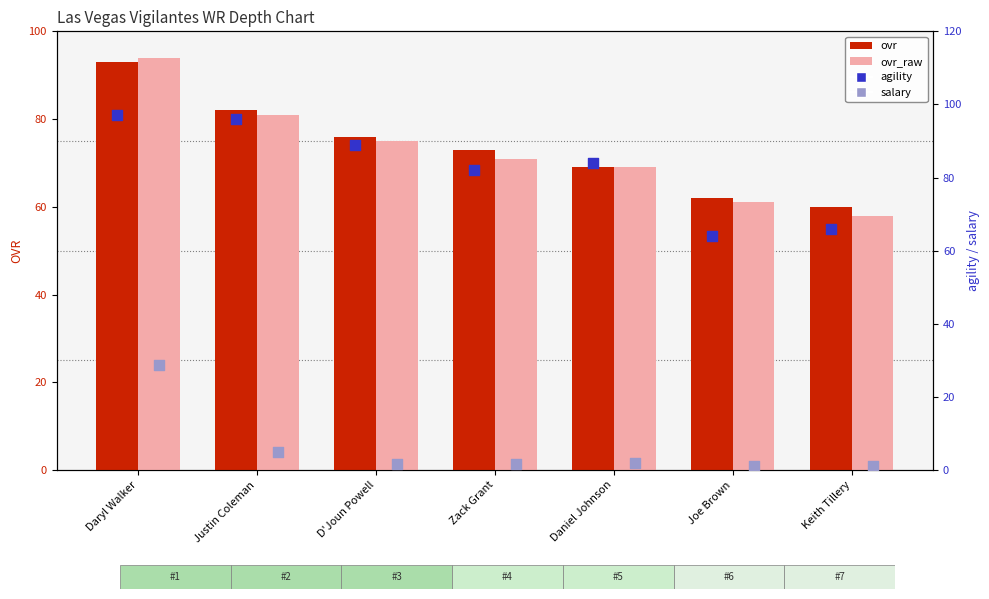

Is the value of ovr at Keith Tillery greater than the value of ovr_raw at Joe Brown?

No